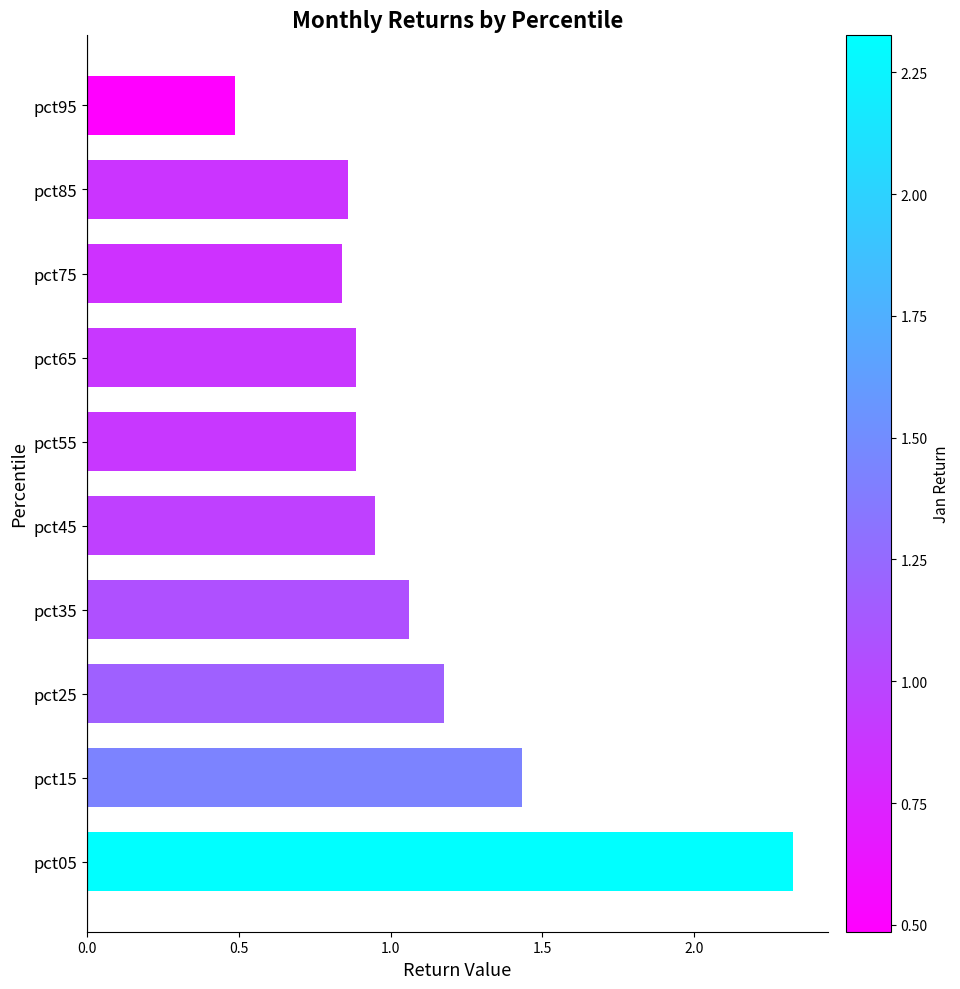

Are the bars grouped side by side (vs. stacked)?

No